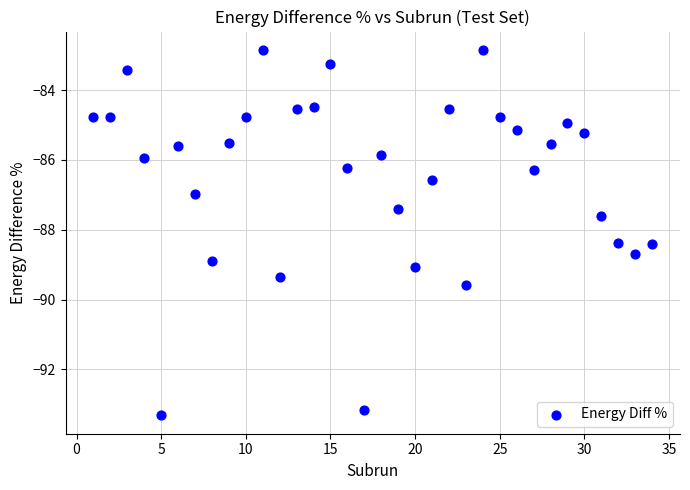

What is the range of X values (max minus min)?

33.0